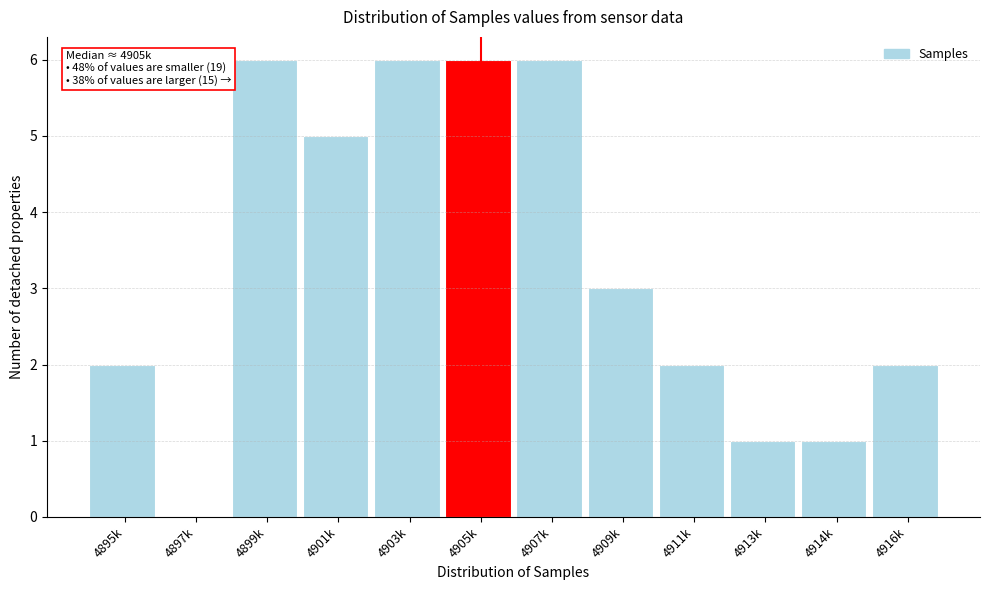

Reading left to right, transcribe all the data shown in this chart.

4895k=2	4897k=0	4899k=6	4901k=5	4903k=6	4905k=6	4907k=6	4909k=3	4911k=2	4913k=1	4914k=1	4916k=2